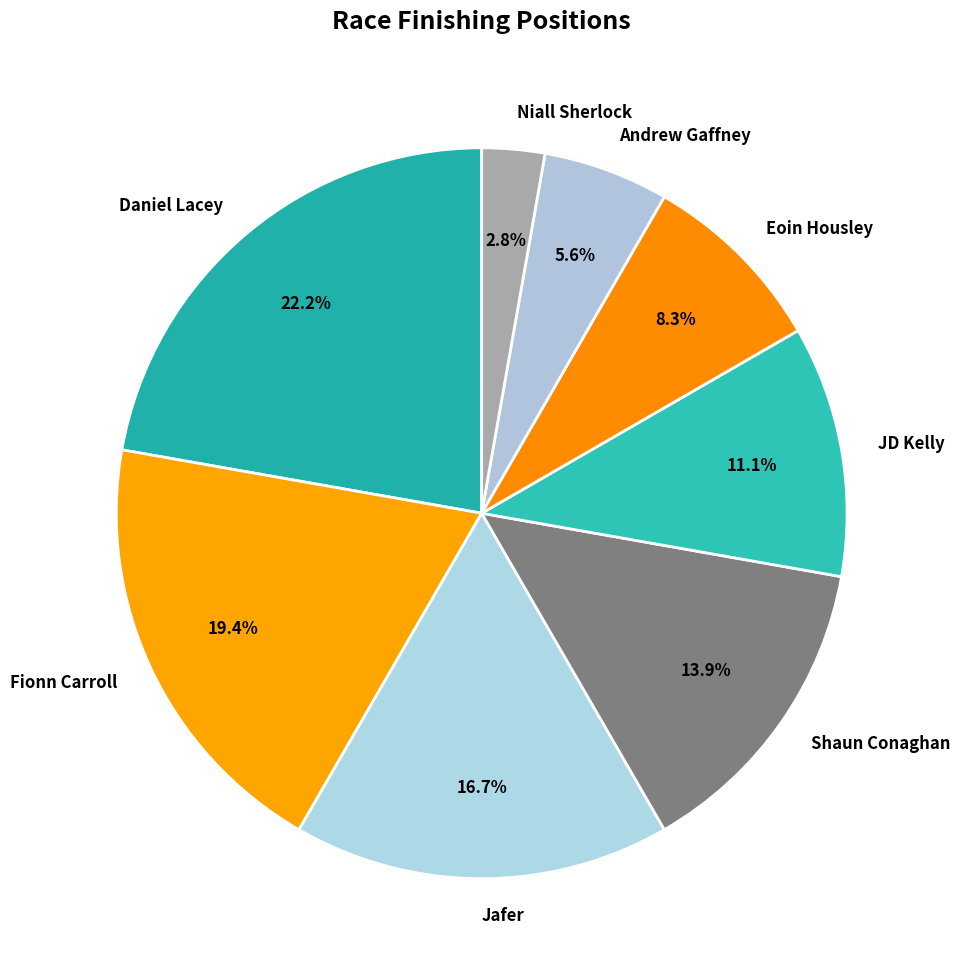

Between Andrew Gaffney and Fionn Carroll, which is larger?

Fionn Carroll